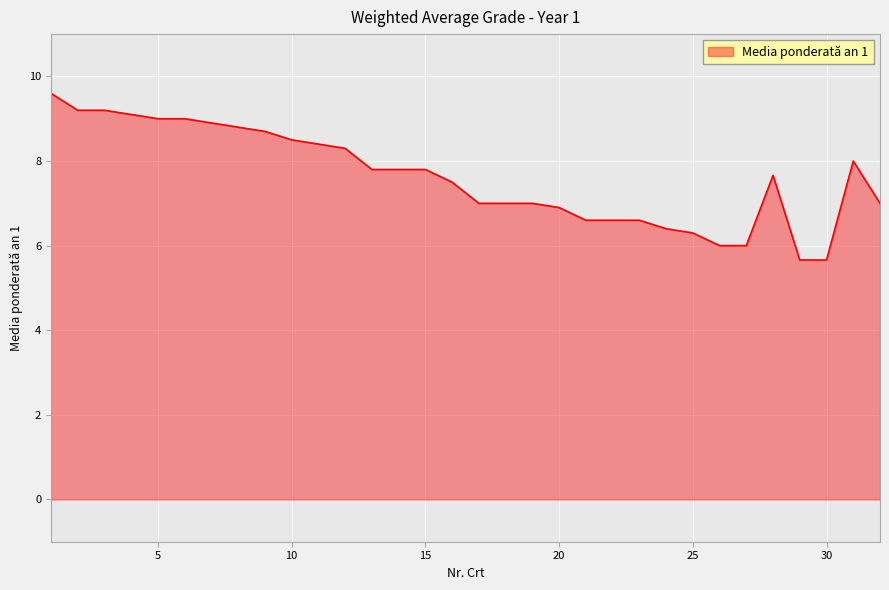

What is the maximum value shown in the chart?

9.6